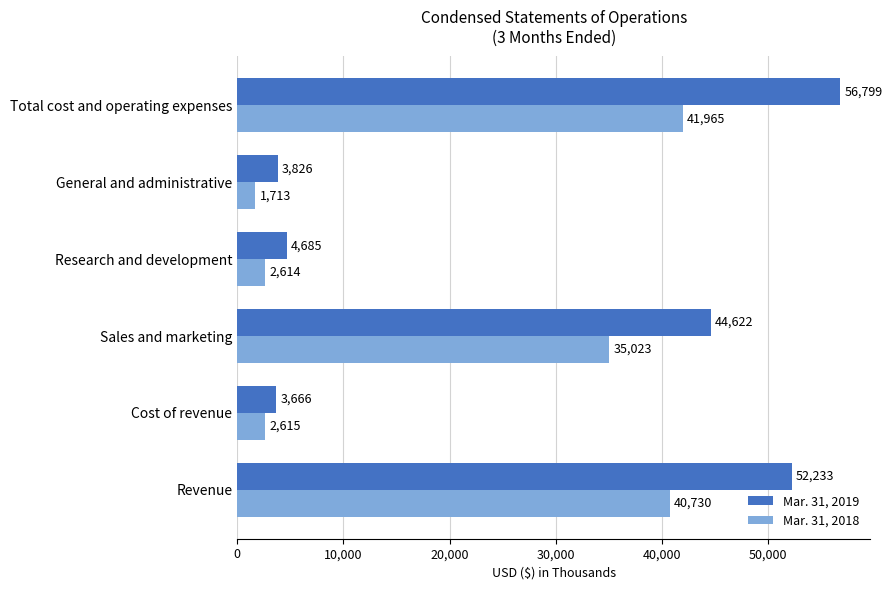

Which series has the largest total across all categories?

Mar. 31, 2019